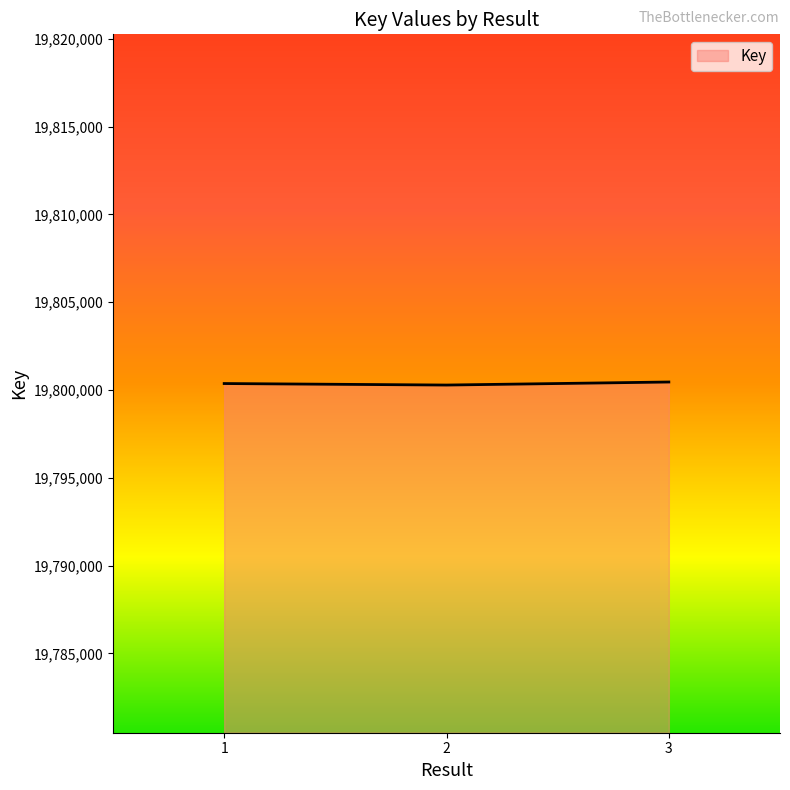

What is the average value?

19800371